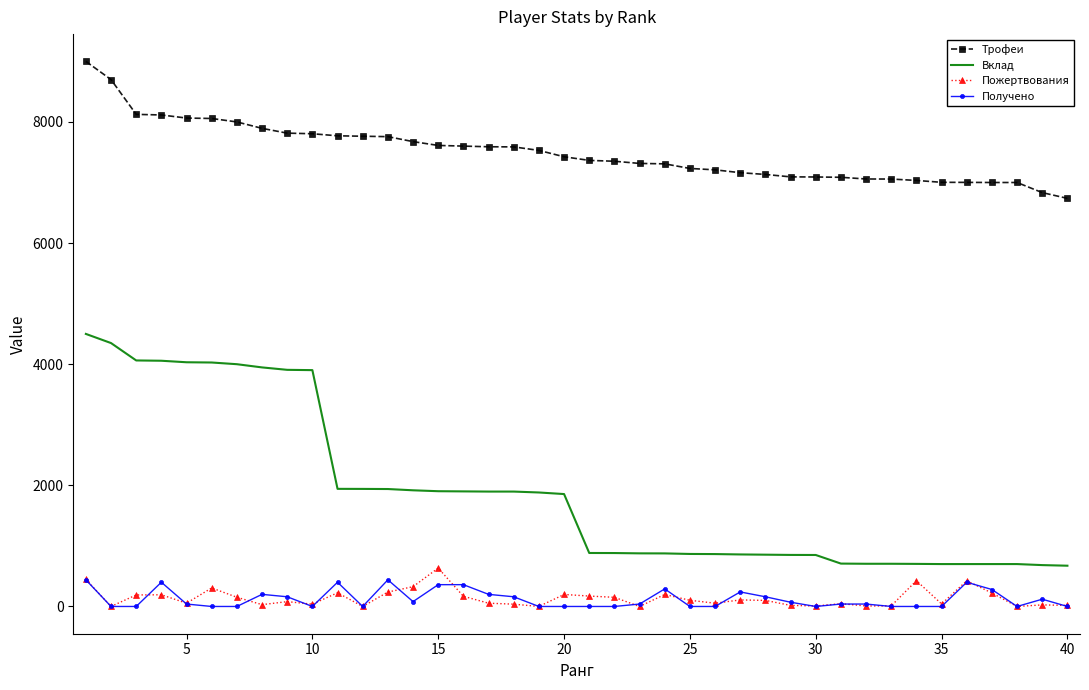

Which series has the largest total across all categories?

Трофеи